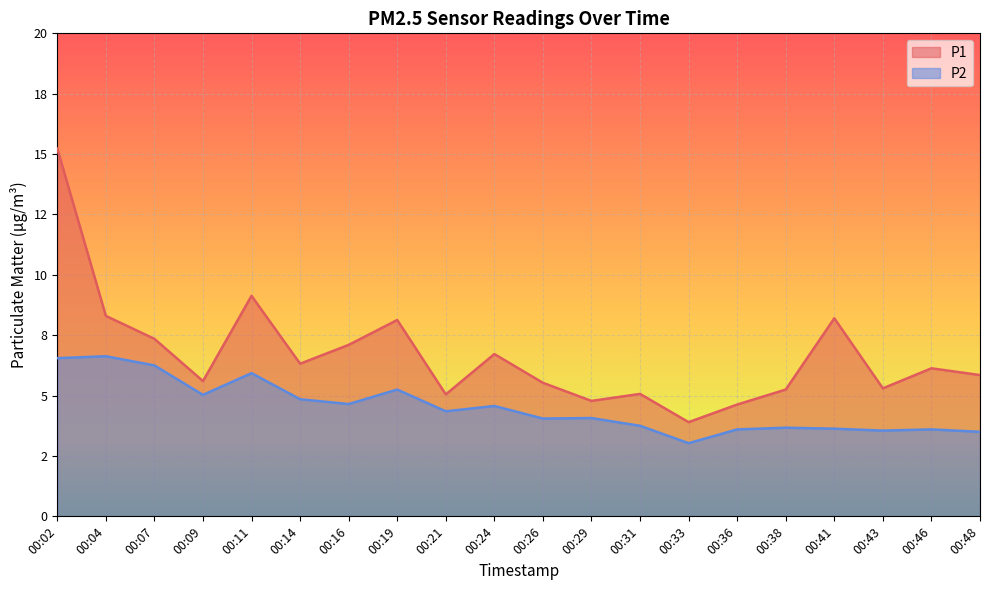

In P1, how many points are higher than both neighbors (excluding endpoints)?

6